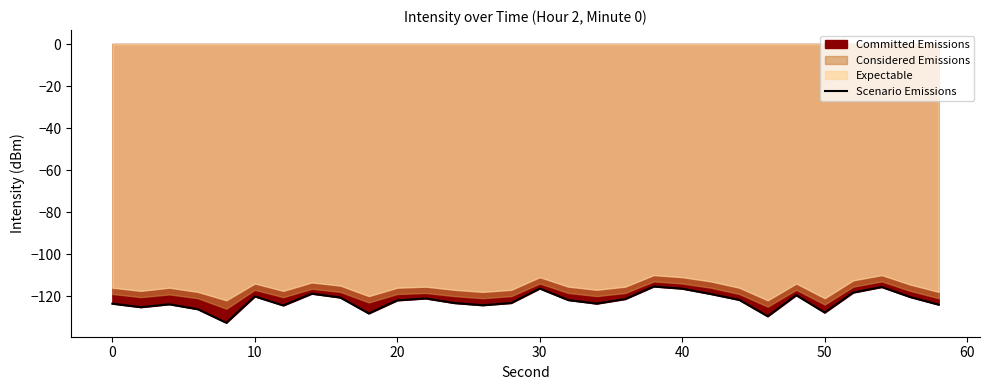

Is it true that Scenario Emissions equals -127.8 at 50?

True